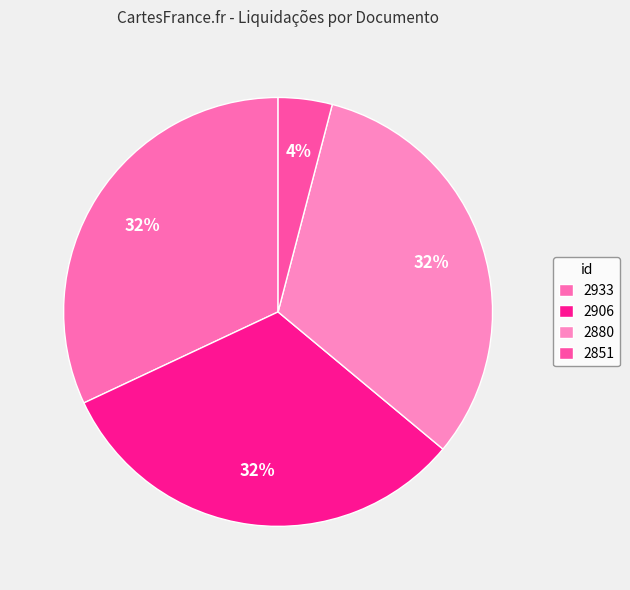

Count the number of slices in the pie.

4